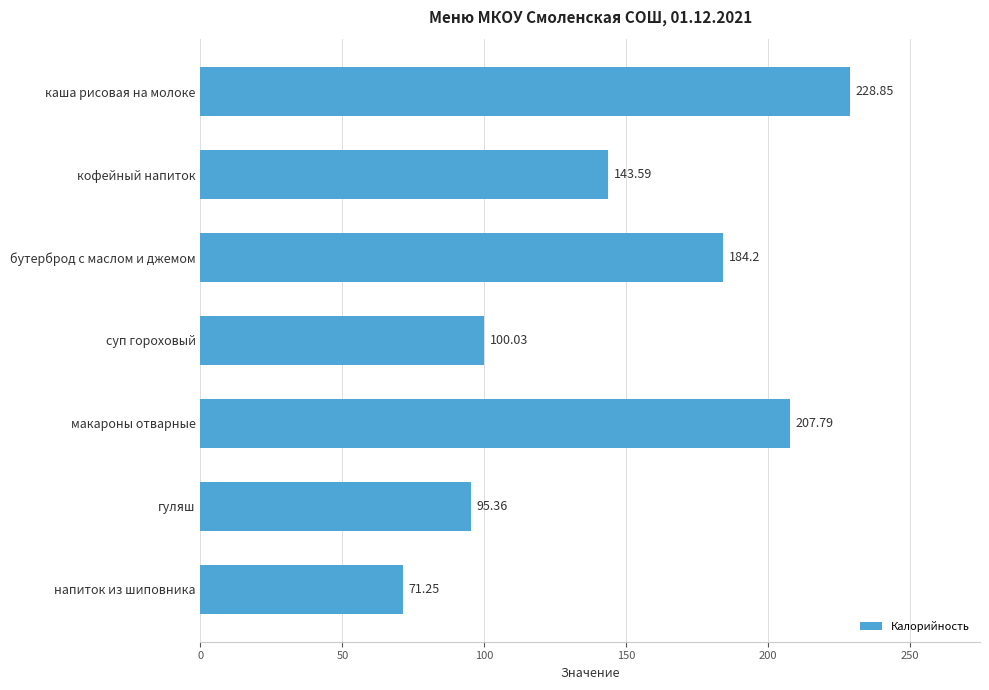

What is the label of the 2nd bar from the bottom?

гуляш